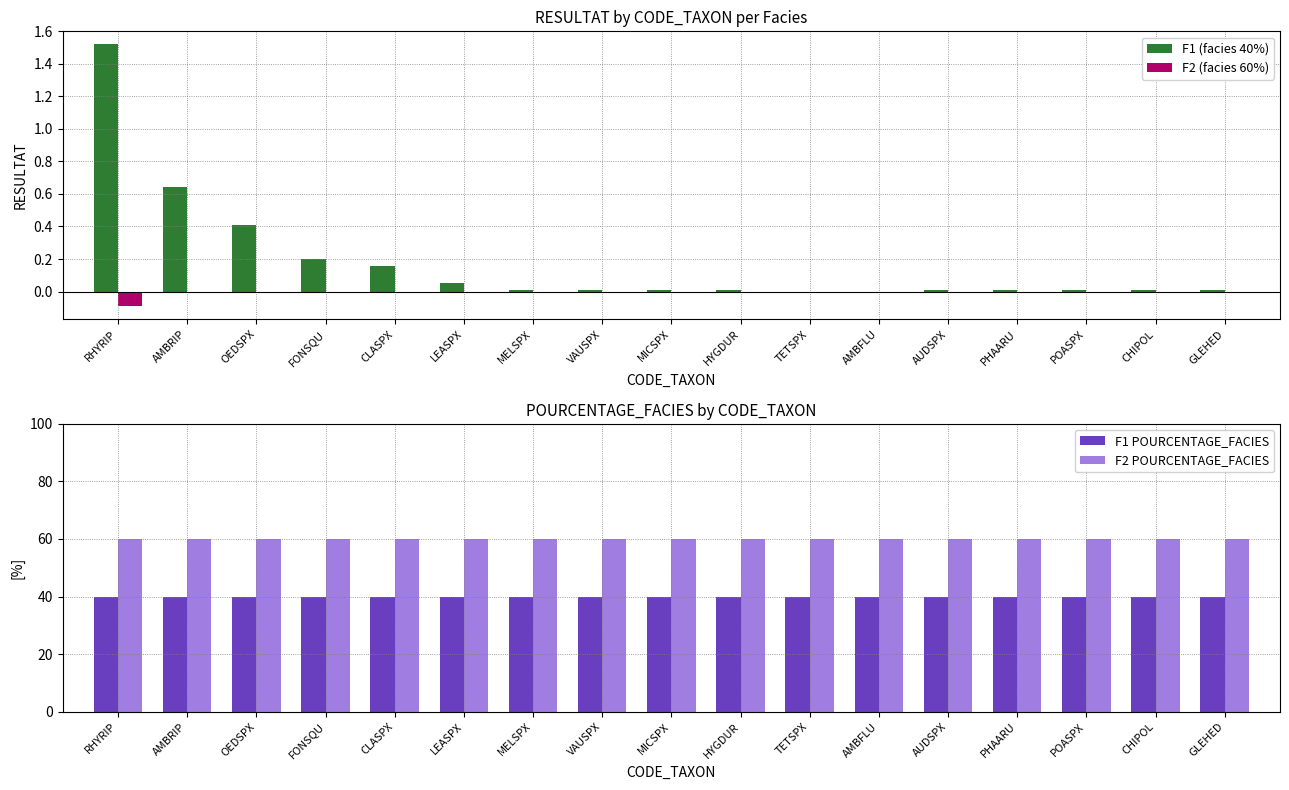

What position from the right is CLASPX?

13